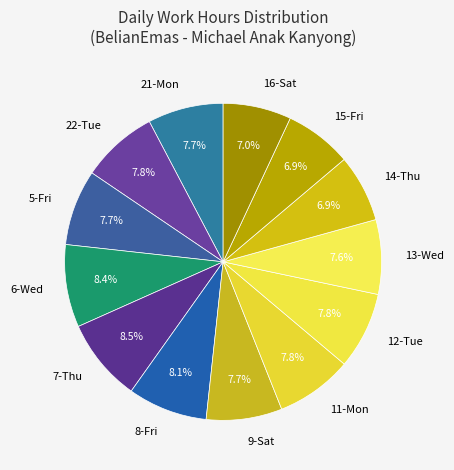

Does 14-Thu represent more than half of the total?

No